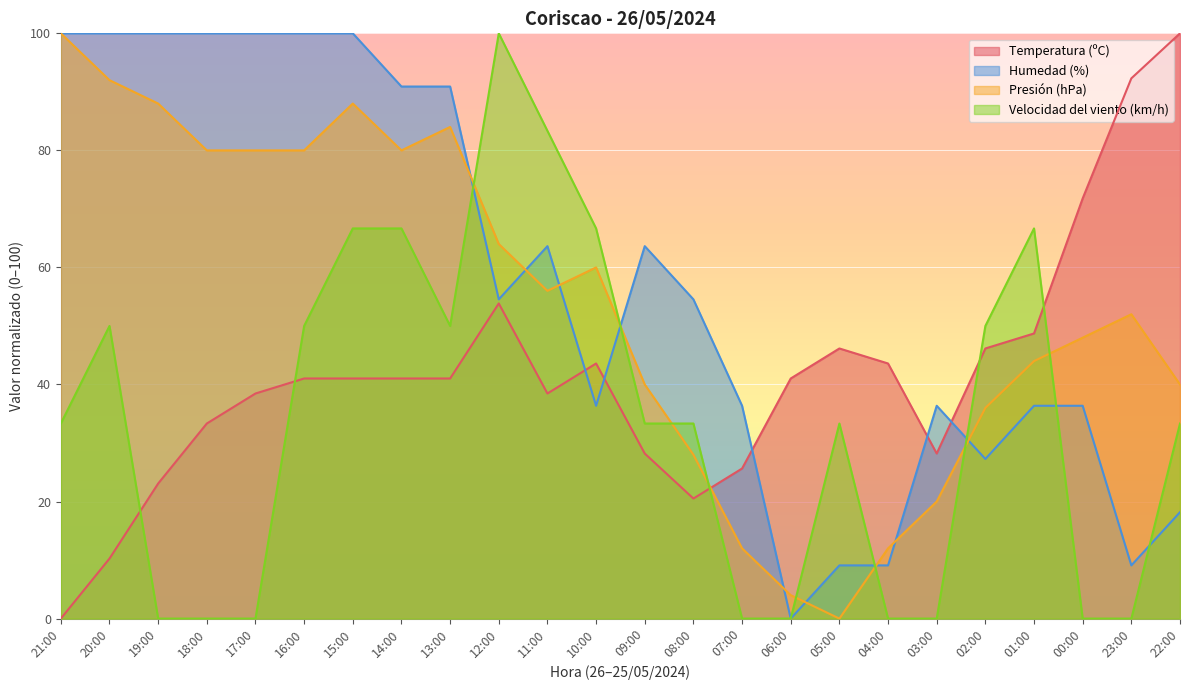

After their last crossing, which series has the higher values: Presión (hPa) or Velocidad del viento (km/h)?

Presión (hPa)